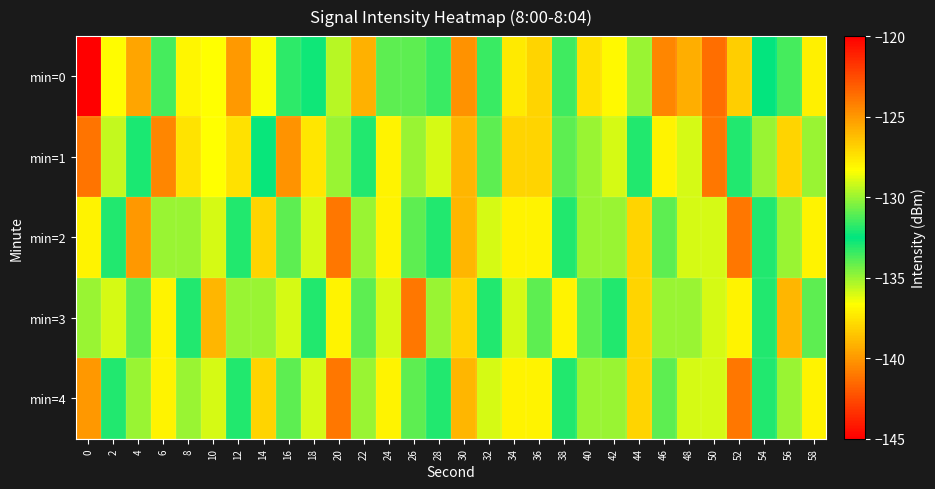

At 4, list the series in order from smallest to largest.

min=0, min=3, min=1, min=4, min=2